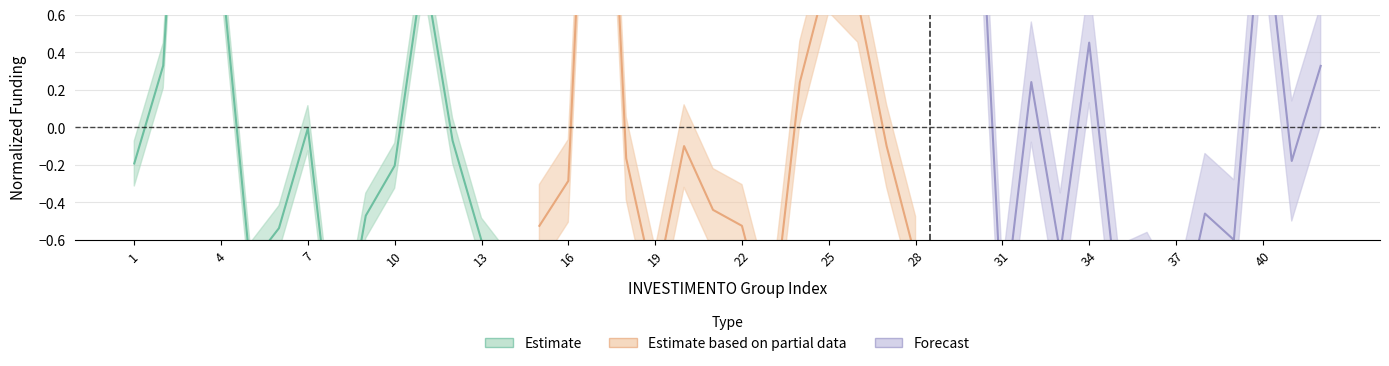

True or false: Forecast has a value of 0.1 at 1.4.

False